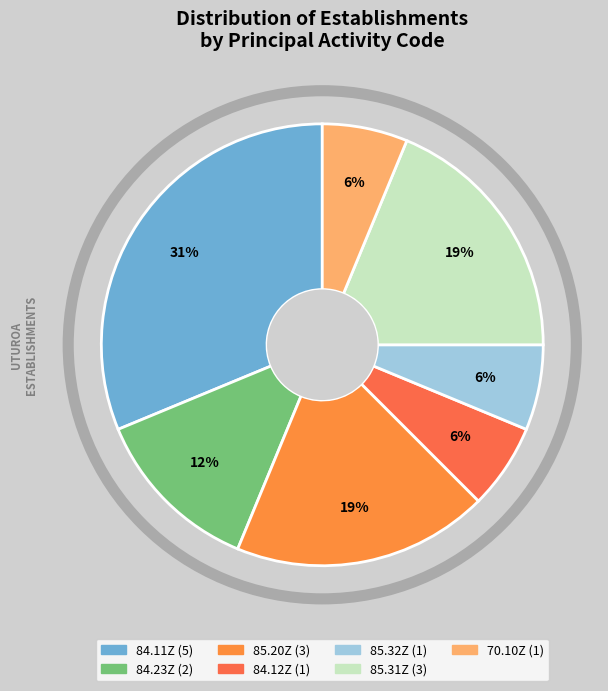

How many slices are in this pie chart?

7